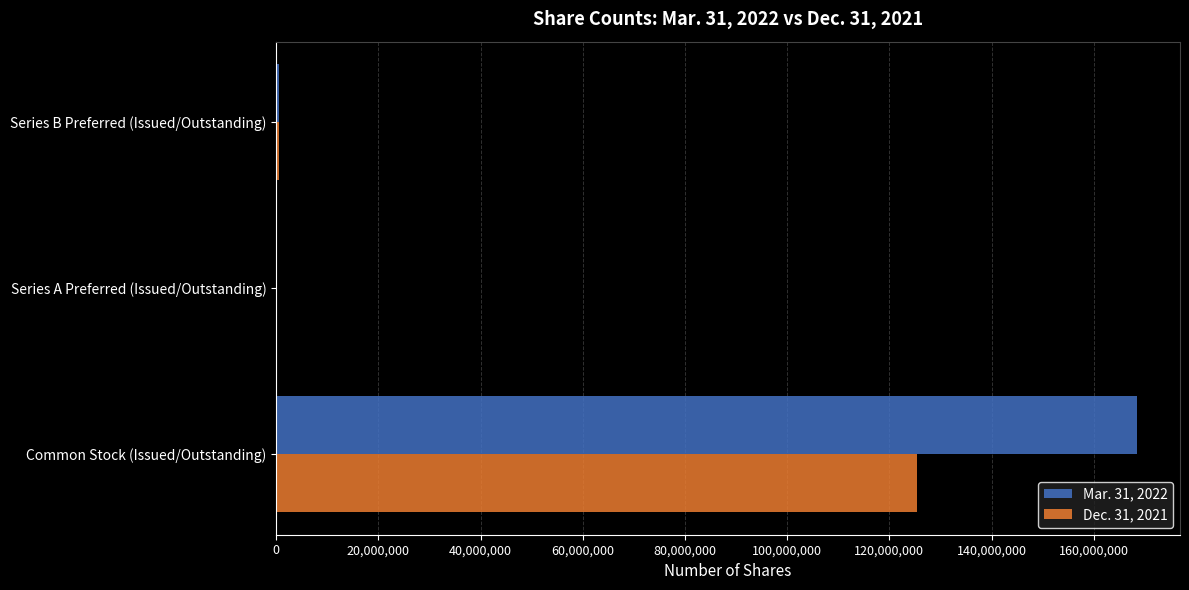

Which label corresponds to the largest value in the chart?

Common Stock (Issued/Outstanding)